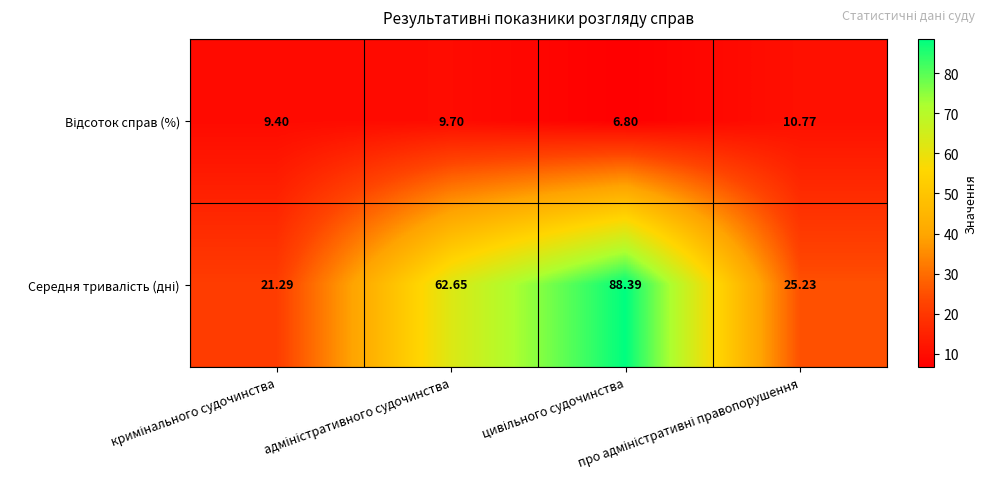

Count the number of data series in this chart.

2